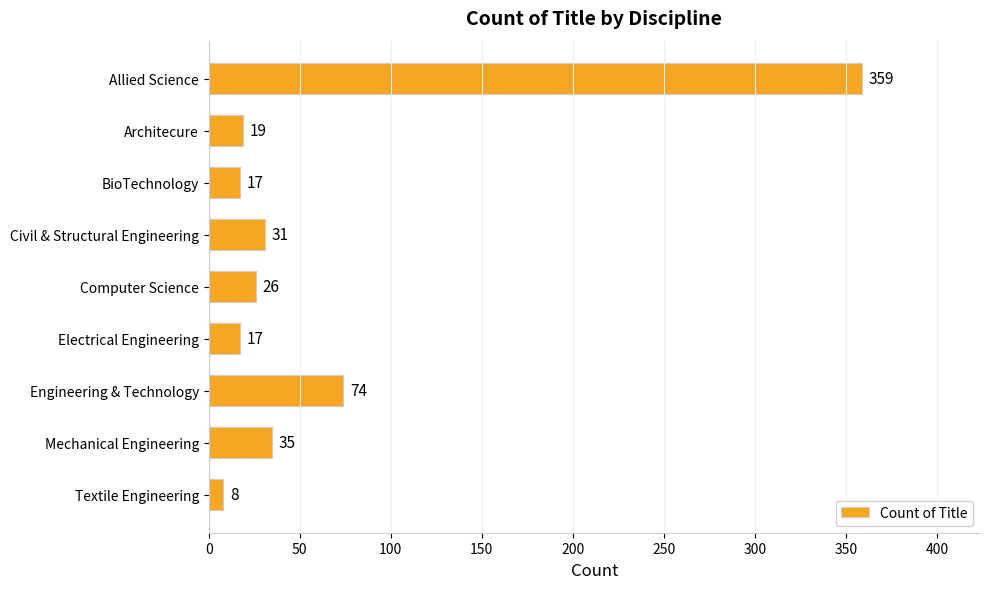

What is the difference between the maximum and minimum values?

351